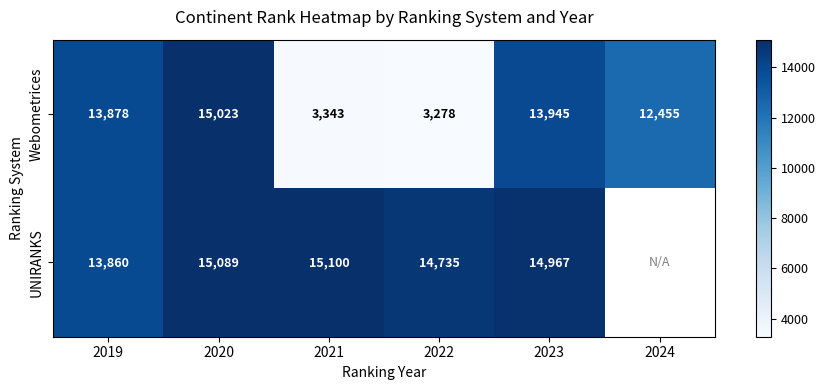

How many series are shown in this chart?

2